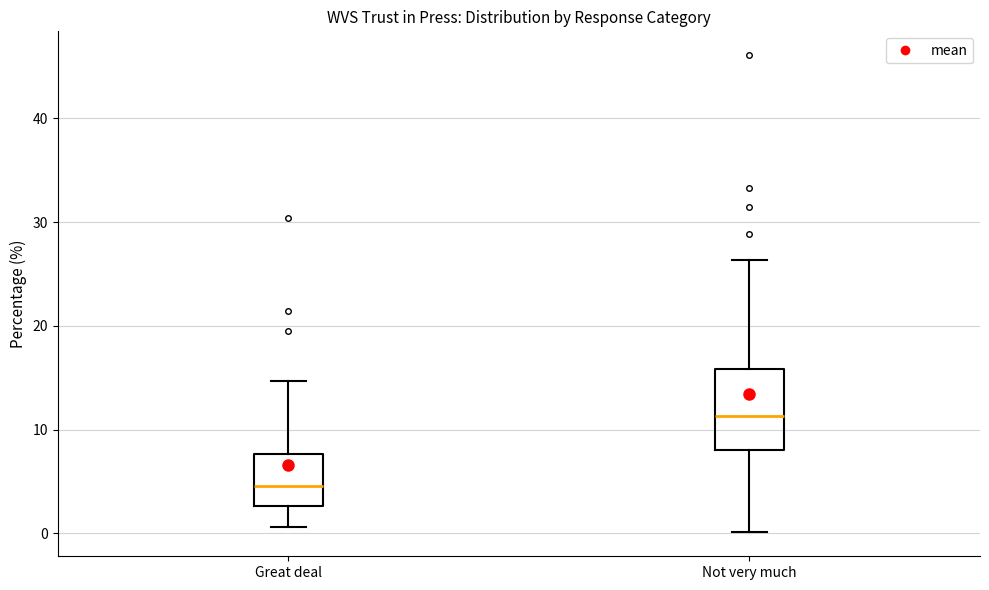

Reading left to right, read every box against the y-axis: the position of its median line, the range the box covers, and the ends of its whiskers. The values are not printed on the chart, so give them approximately, as read against the axis.

Great deal: median 5, box 3 to 8, whiskers 1 to 15
Not very much: median 11, box 8 to 16, whiskers 0 to 26